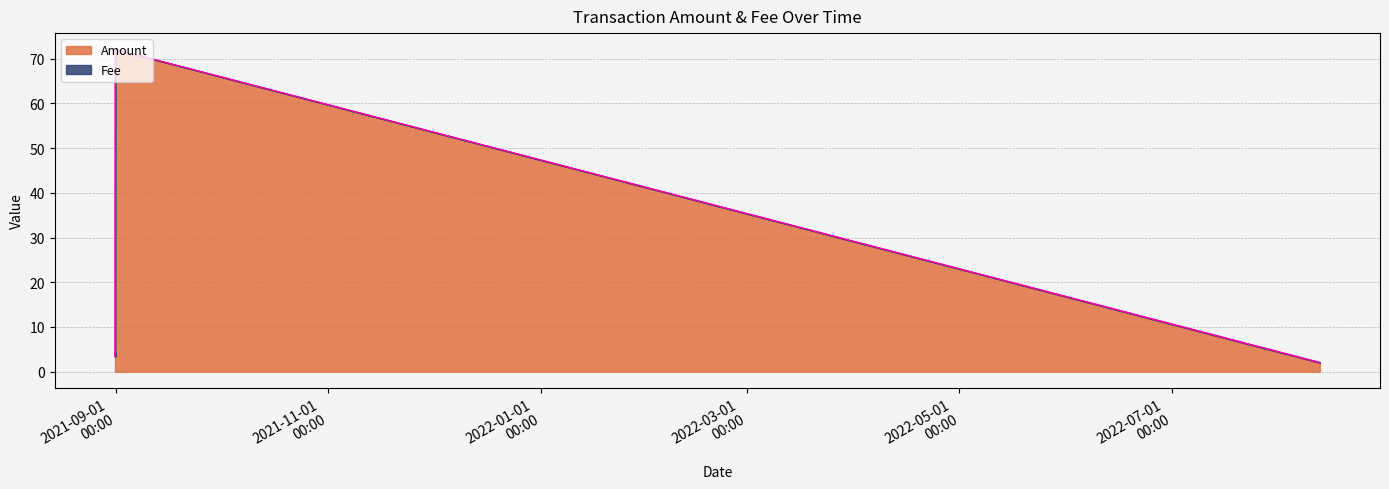

Where is the data nearest to the value 37?

2021-08-31 19:36:00